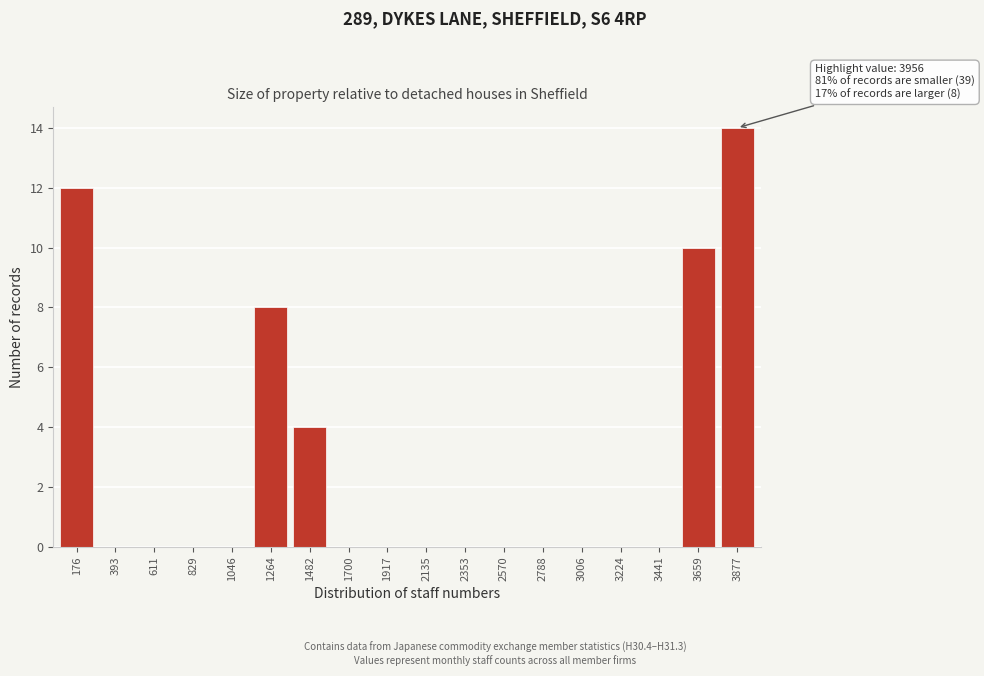

Reading right to left, transcribe all the data shown in this chart.

3877=14	3659=10	3441=0	3224=0	3006=0	2788=0	2570=0	2353=0	2135=0	1917=0	1700=0	1482=4	1264=8	1046=0	829=0	611=0	393=0	176=12